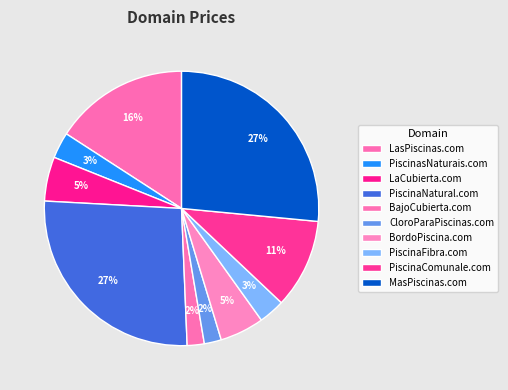

To the nearest percent, what percentage of the pie is PiscinaNatural.com?

27%